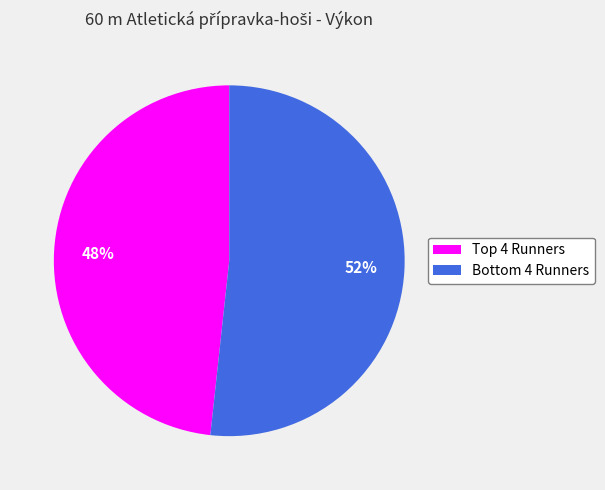

To the nearest percent, what is the average slice percentage?

50%